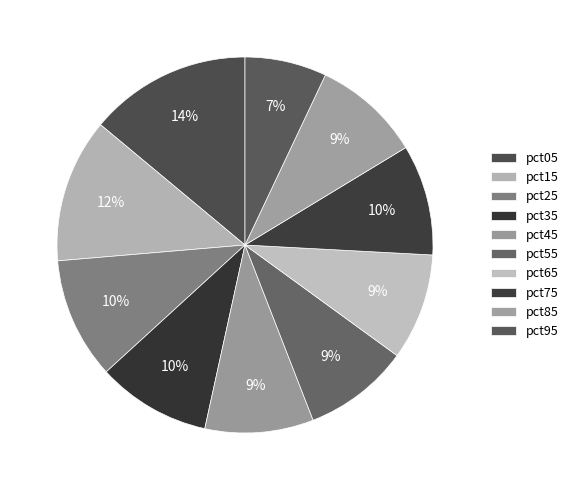

Is it true that pct15 is 1% of the pie?

False